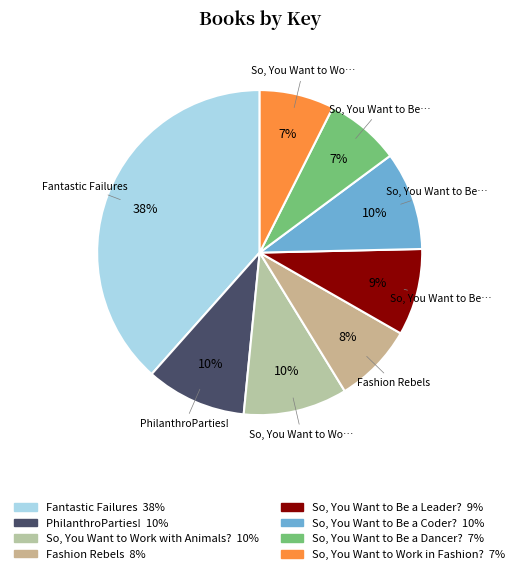

True or false: So, You Want to Work in Fashion? accounts for 1% of the total.

False